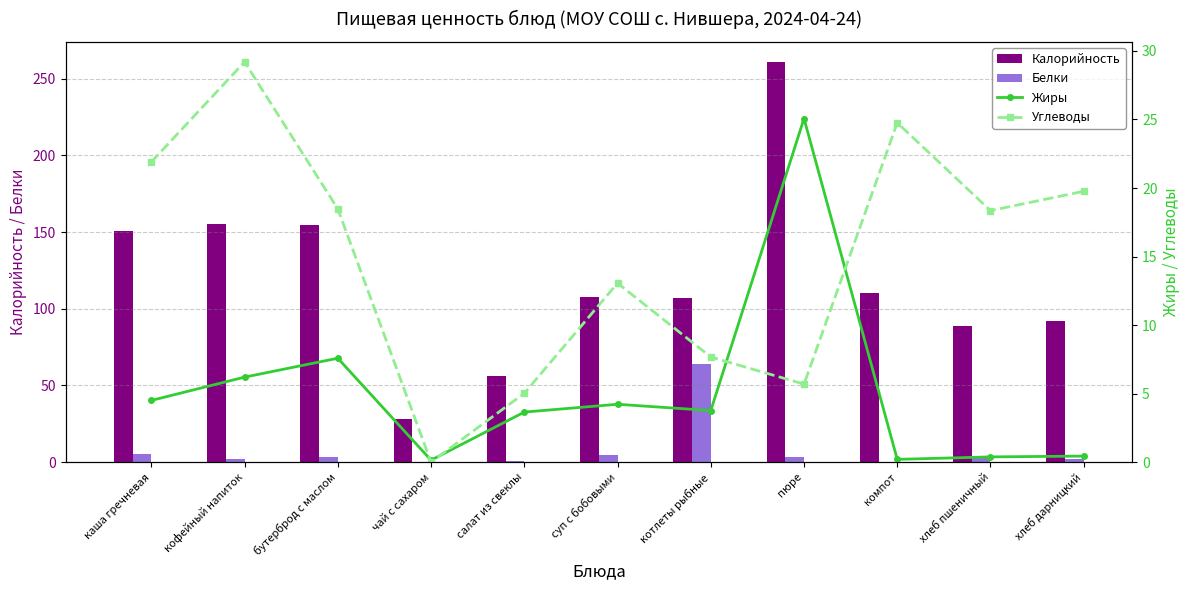

Read the Углеводы value at хлеб дарницкий.

19.8